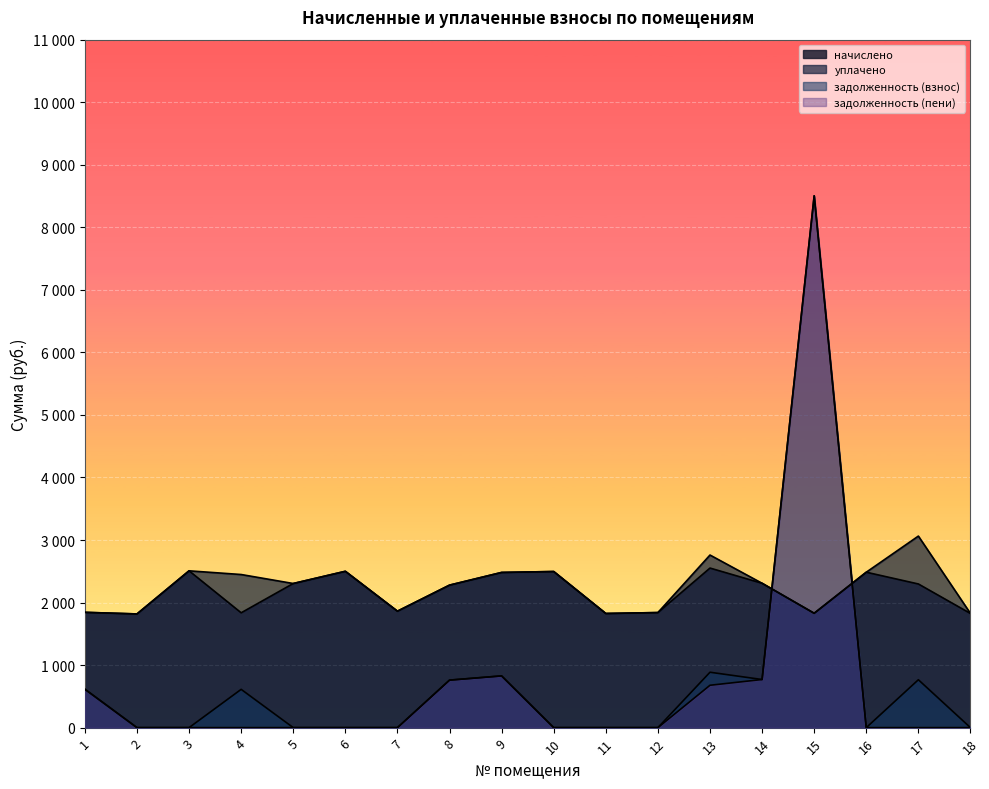

How many values in the уплачено series exceed 2308?

9